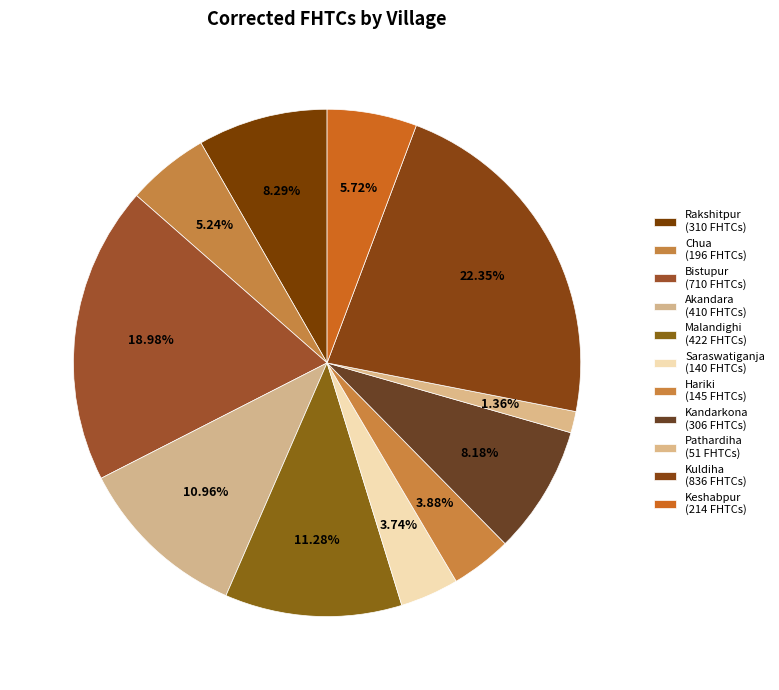

Is there a majority slice in this chart?

No